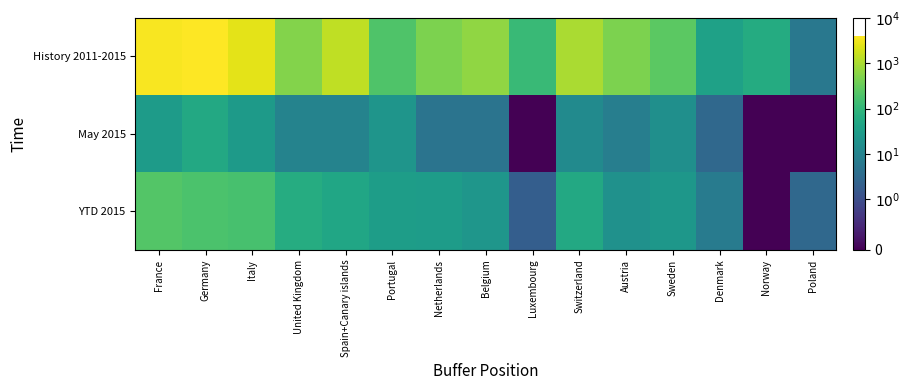

Which has a higher value, Germany or Belgium?

Germany